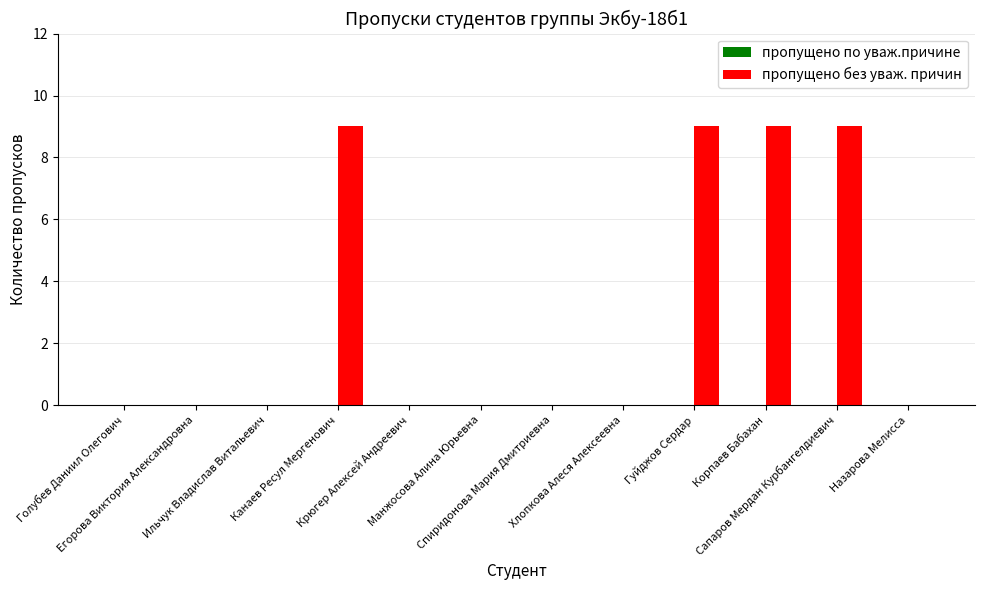

What is the maximum value shown in the chart?

9